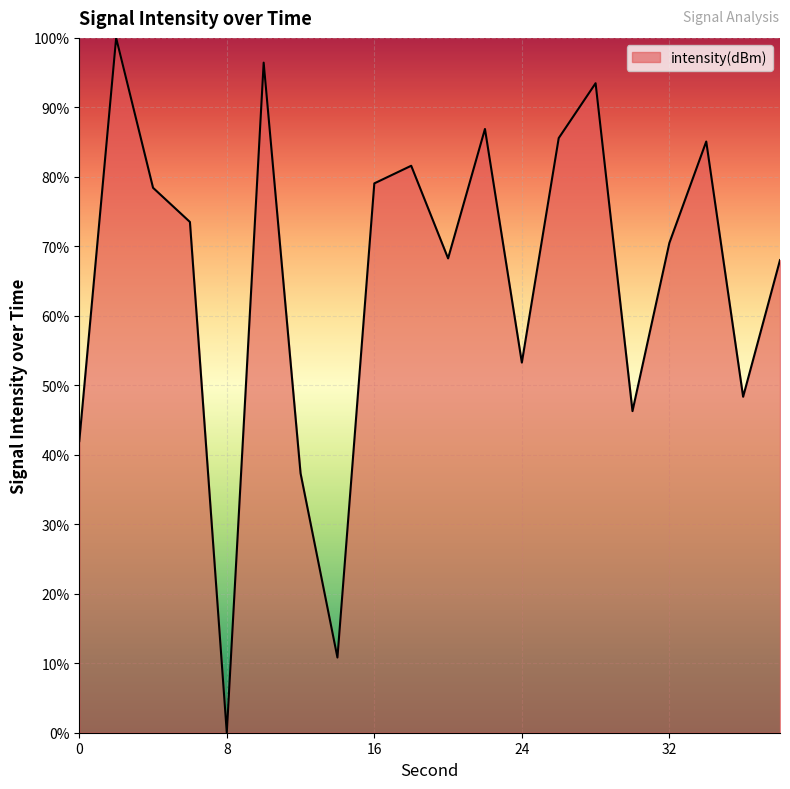

What is the maximum value shown in the chart?

100.0